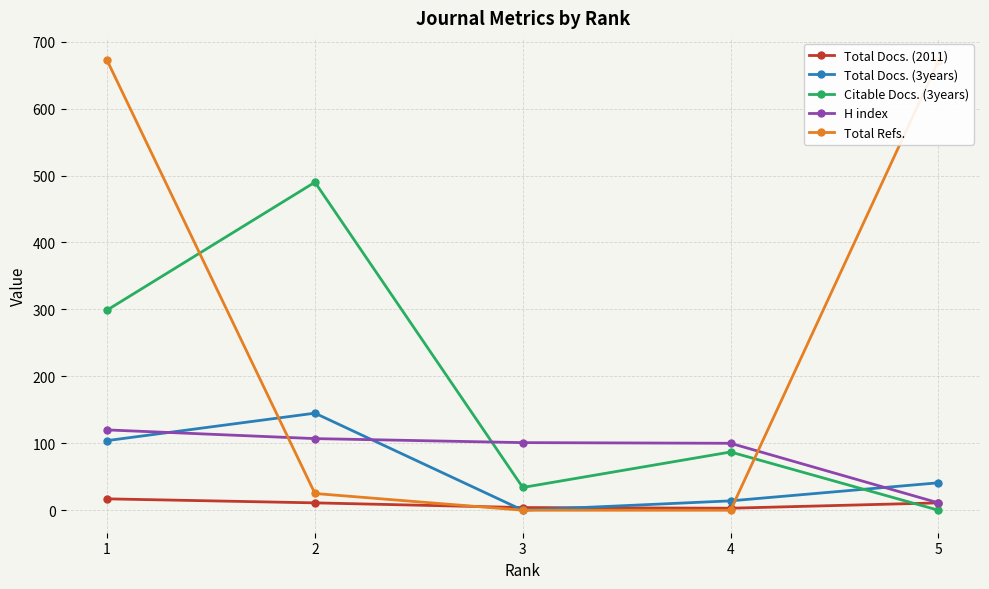

What is the total value across all series at 1?

1212